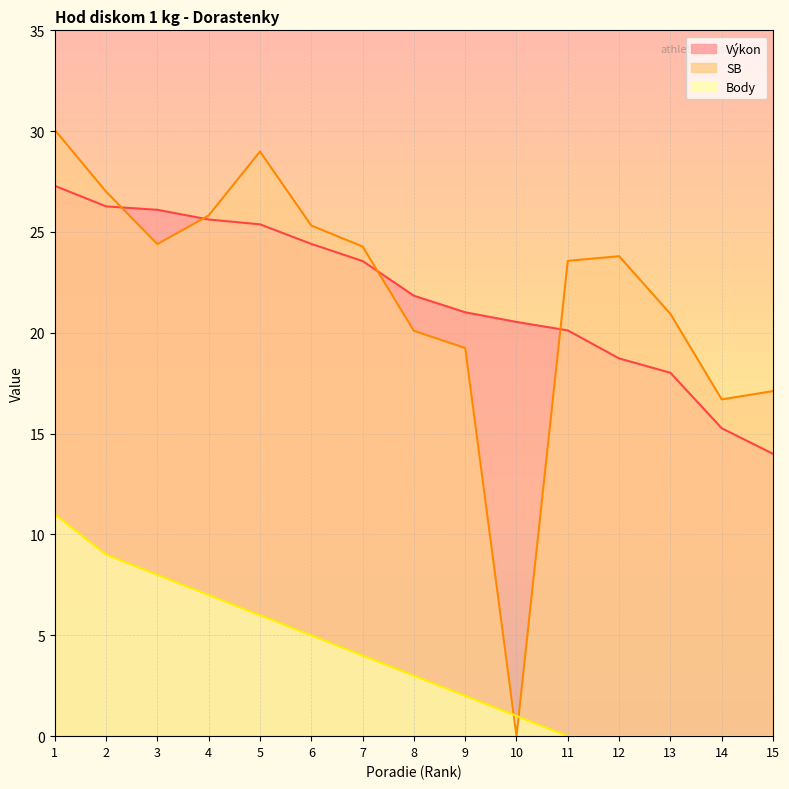

How many positive values does the SB series have?

14